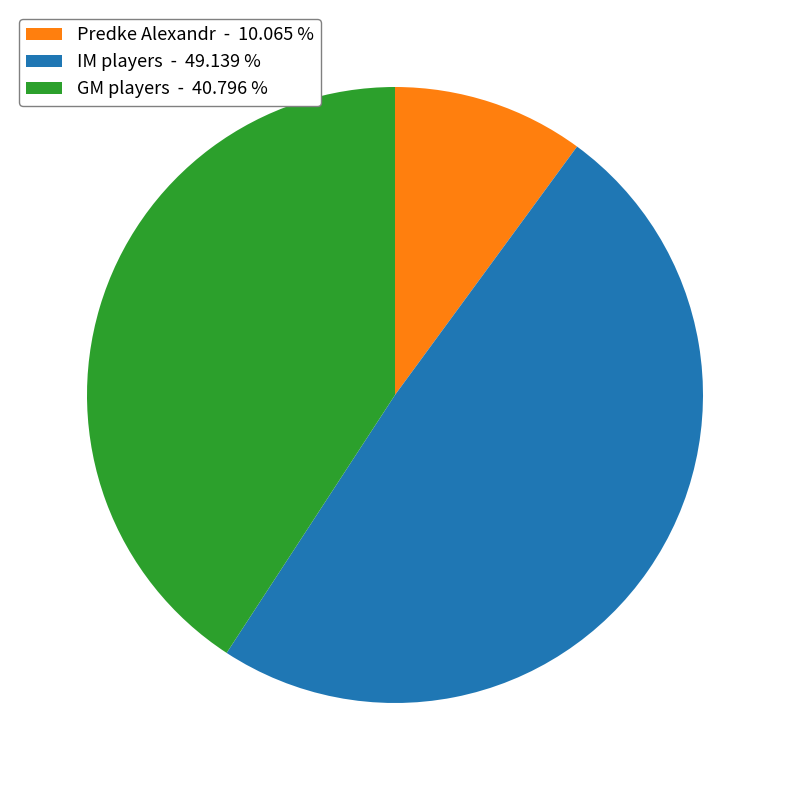

Rank the categories by value from lowest to highest.

Predke Alexandr - 10.065 %, GM players - 40.796 %, IM players - 49.139 %